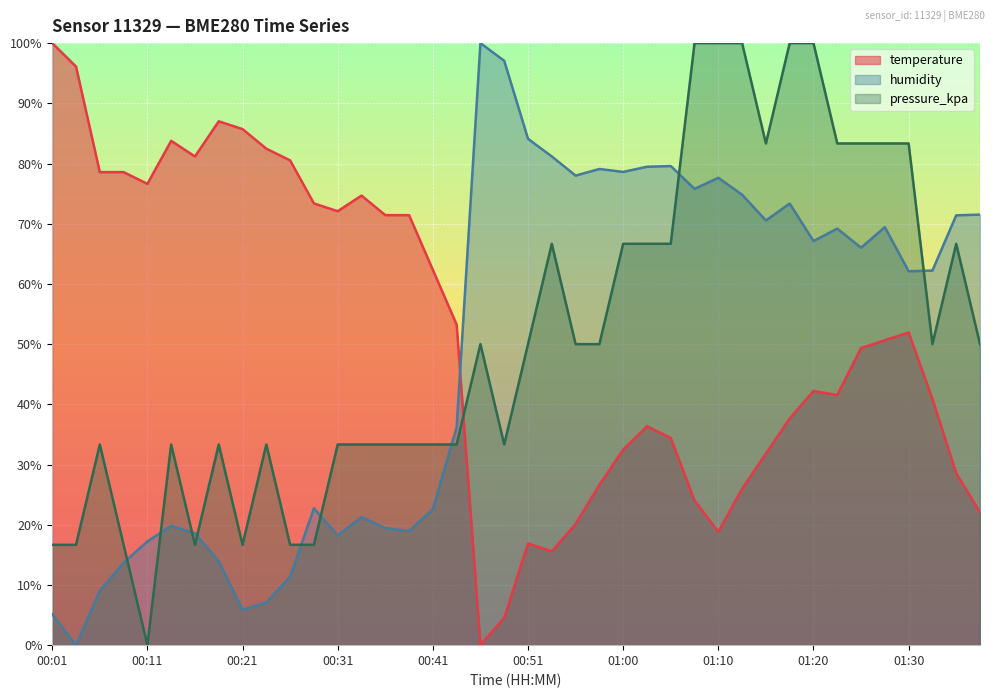

How many interior local peaks does the pressure_kpa series have?

7